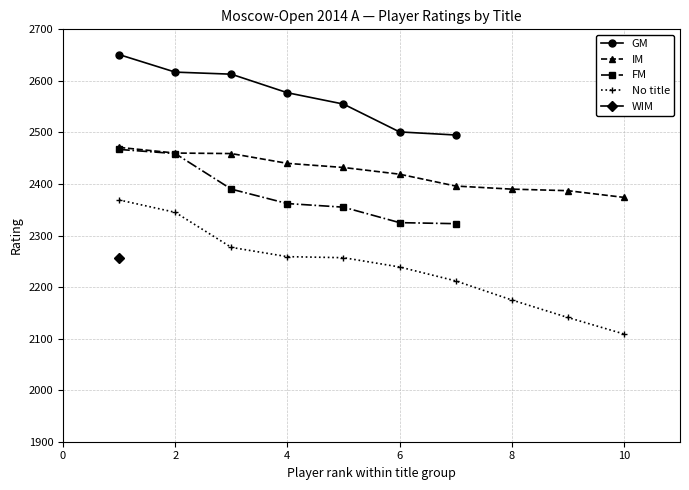

True or false: FM and GM cross at least once.

False